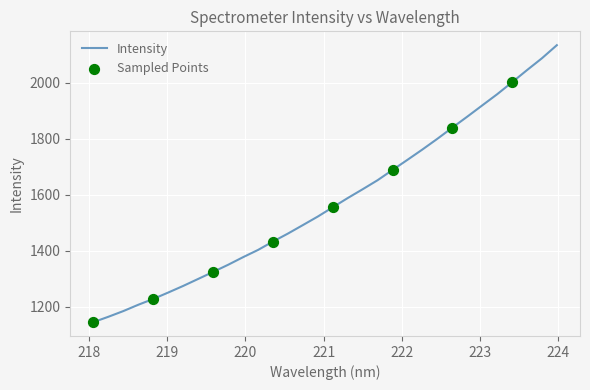

What is the greatest value displayed?

2133.5